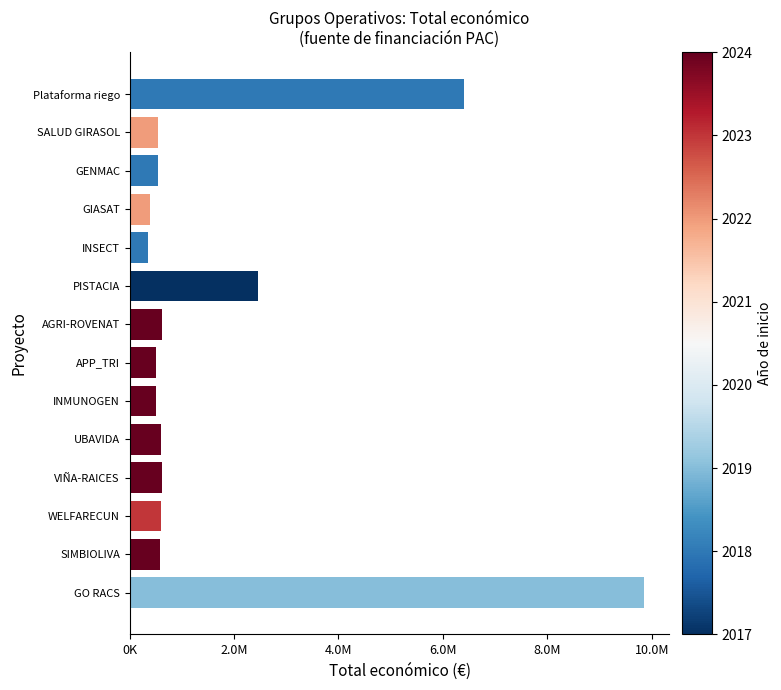

Are the bars horizontal?

Yes